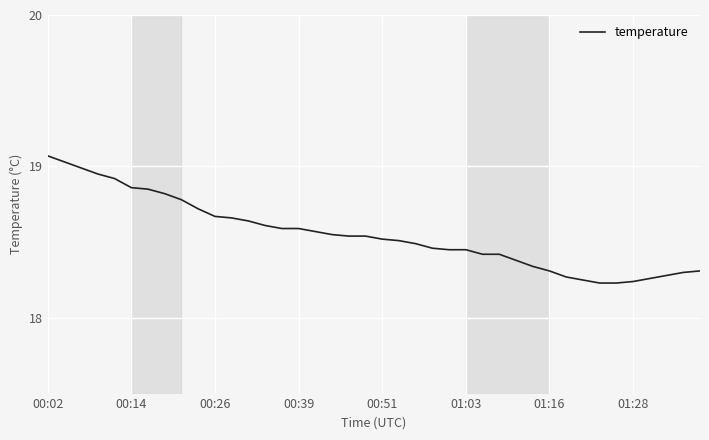

What is the difference between the maximum and minimum values?

0.8